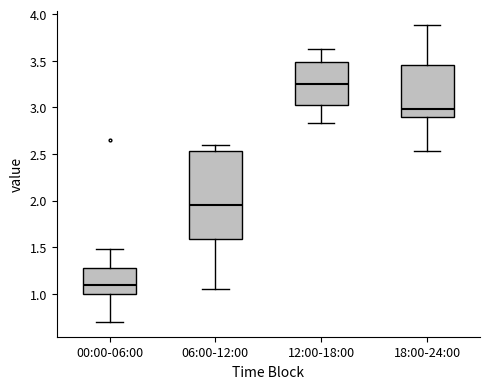

Comparing the boxes themselves (not the whiskers), which one is the tallest?

06:00-12:00